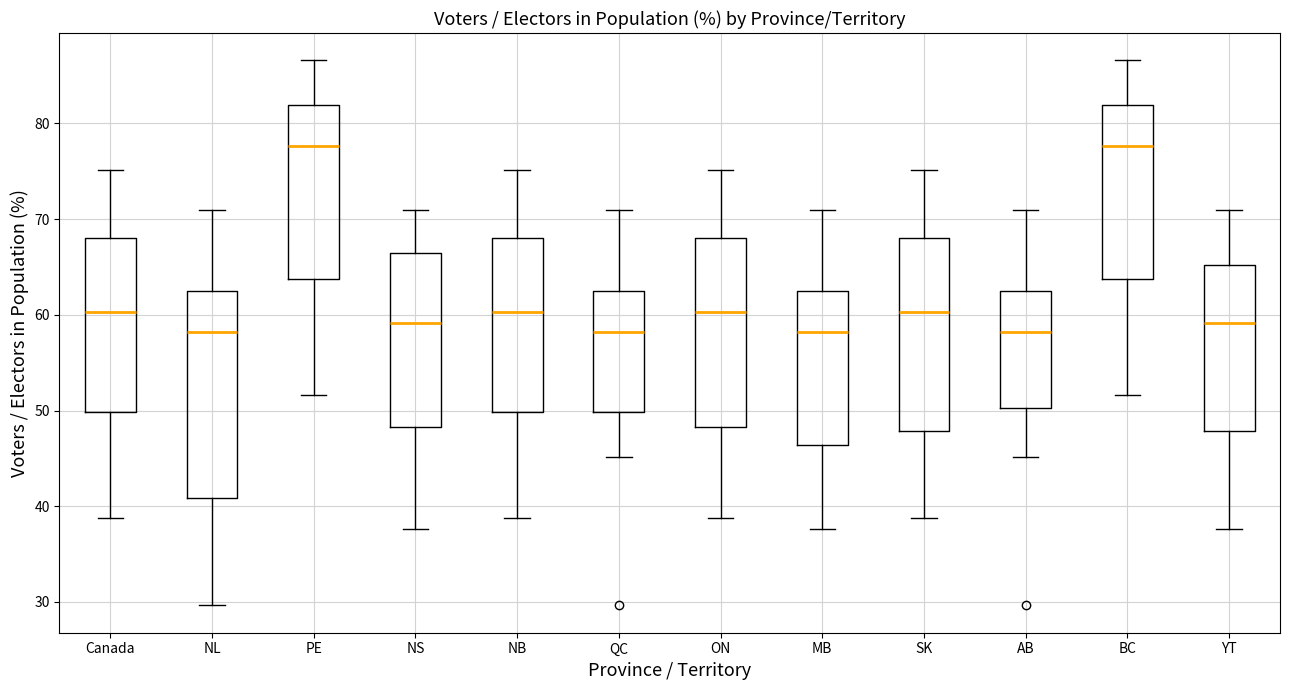

Reading left to right, read every box against the y-axis: the position of its median line, the range the box covers, and the ends of its whiskers. The values are not printed on the chart, so give them approximately, as read against the axis.

Canada: median 60, box 50 to 68, whiskers 39 to 75
NL: median 58, box 41 to 63, whiskers 30 to 71
PE: median 78, box 64 to 82, whiskers 52 to 87
NS: median 59, box 48 to 66, whiskers 38 to 71
NB: median 60, box 50 to 68, whiskers 39 to 75
QC: median 58, box 50 to 63, whiskers 45 to 71
ON: median 60, box 48 to 68, whiskers 39 to 75
MB: median 58, box 46 to 63, whiskers 38 to 71
SK: median 60, box 48 to 68, whiskers 39 to 75
AB: median 58, box 50 to 63, whiskers 45 to 71
BC: median 78, box 64 to 82, whiskers 52 to 87
YT: median 59, box 48 to 65, whiskers 38 to 71